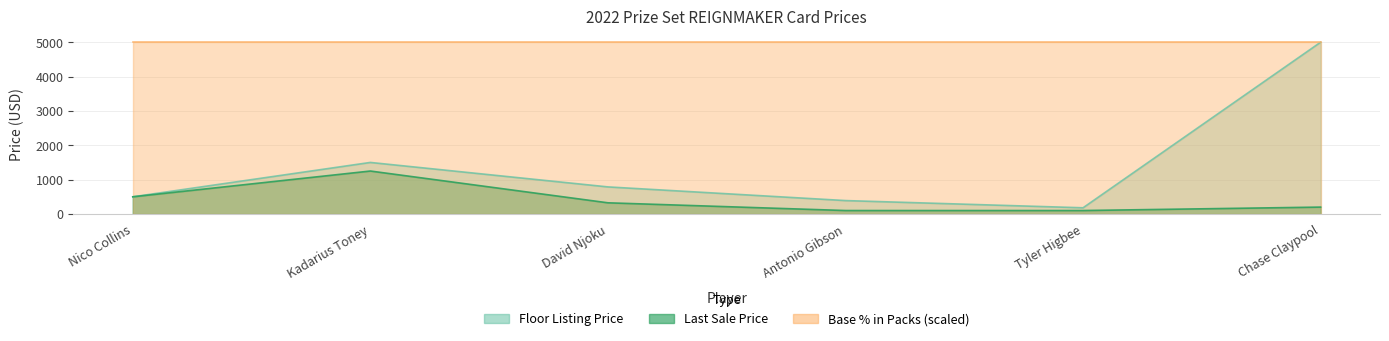

What is the maximum value shown in the chart?

5000